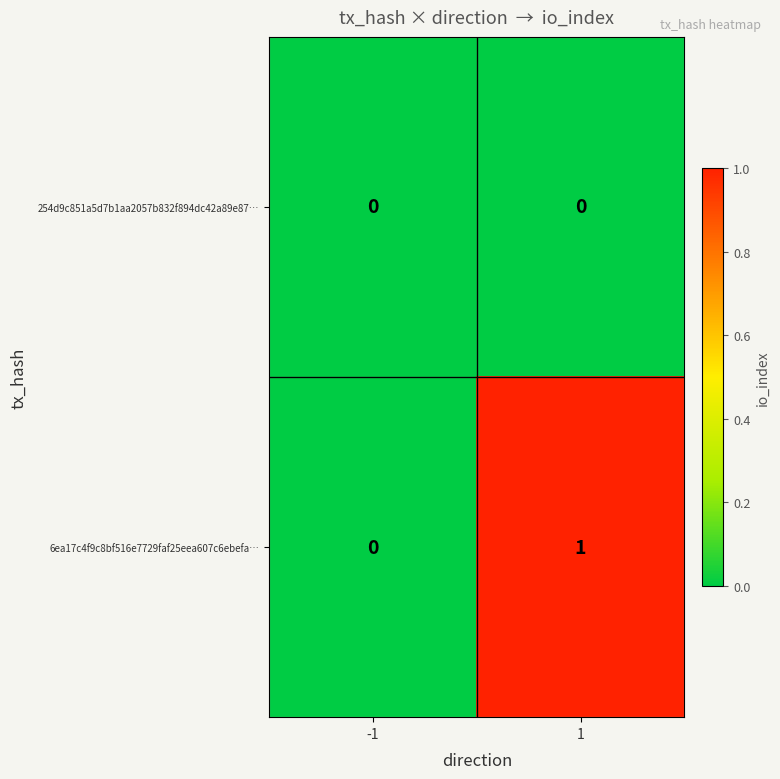

The value of 6ea17c4f9c8bf516e7729faf25eea607c6ebefa… at 1 is 2. True or false?

False